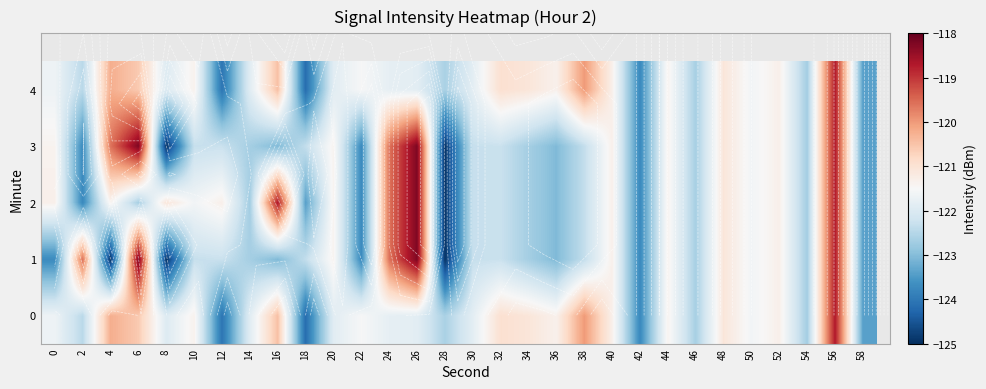

What is the highest value of the 4 series?

-118.7